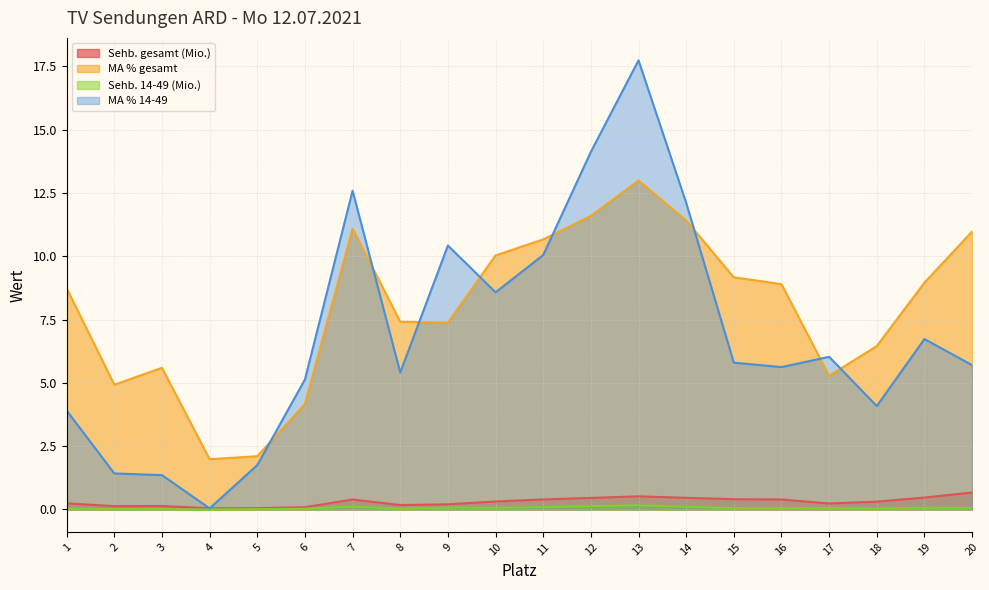

At which label does MA % 14-49 reach its minimum?

4